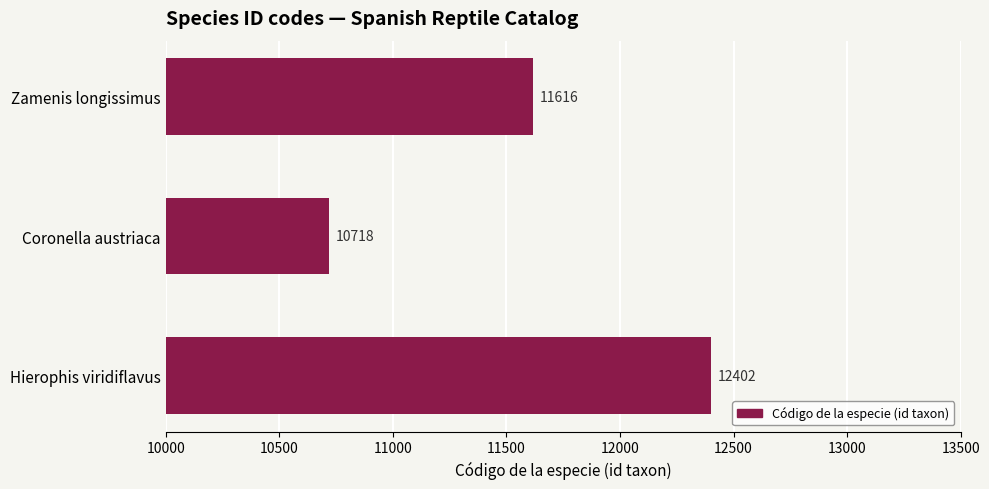

Reading top to bottom, what are all the values shown in this chart?

11616	10718	12402